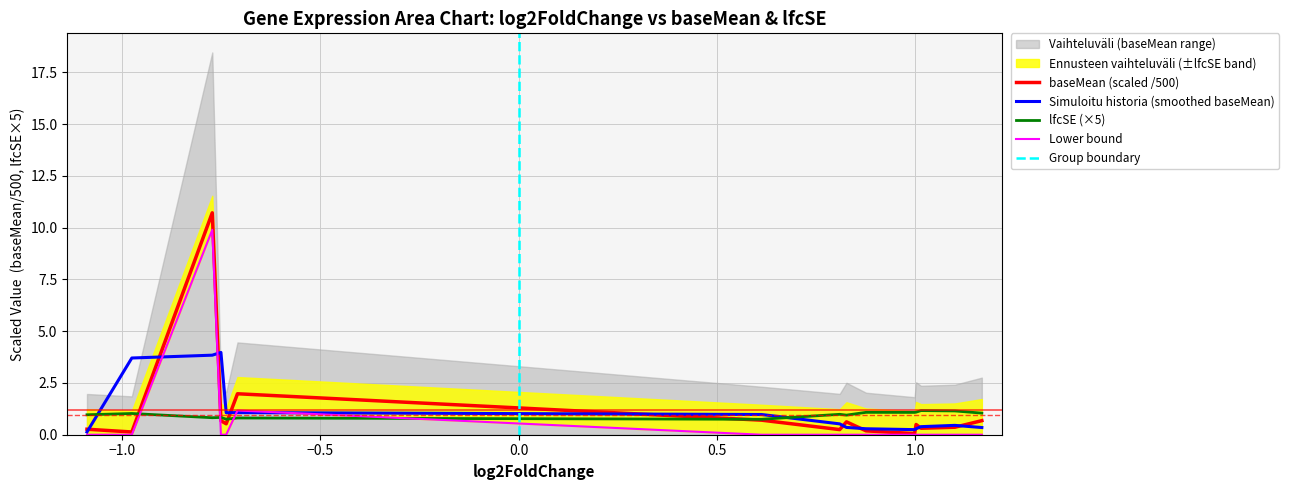

Does the chart display data point markers on the line(s)?

No